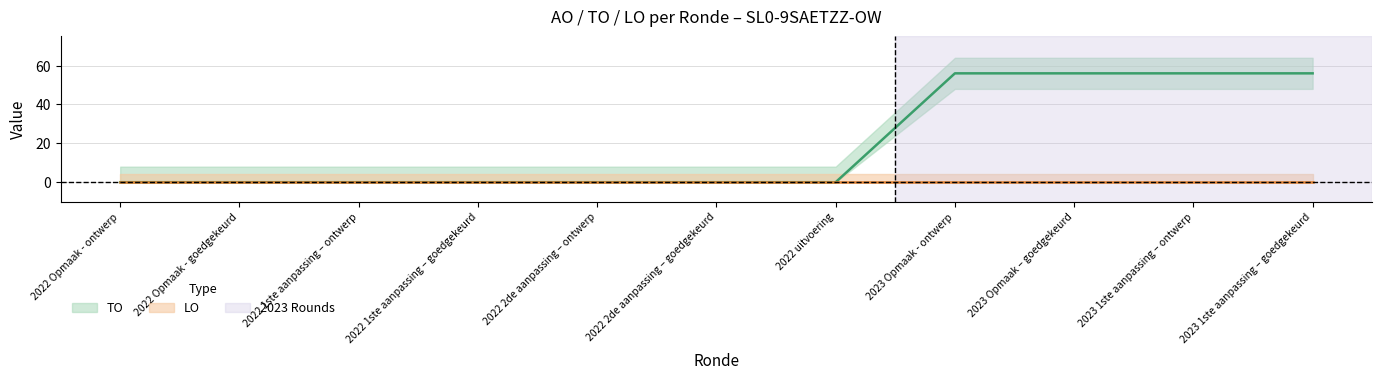

Reading left to right, what are all the values shown in this chart?

0	0	0	0	0	0	0	56	56	56	56